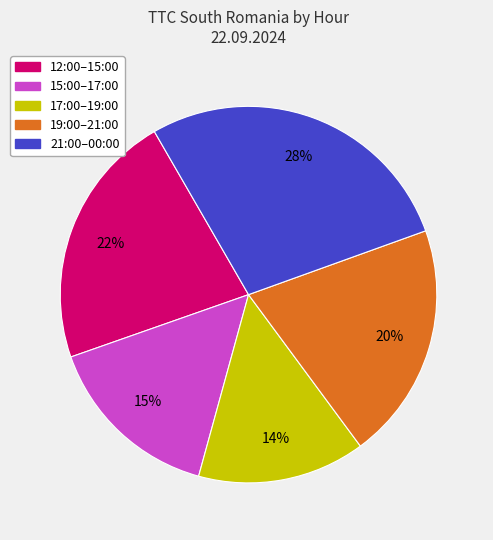

Does any single category account for the majority?

No